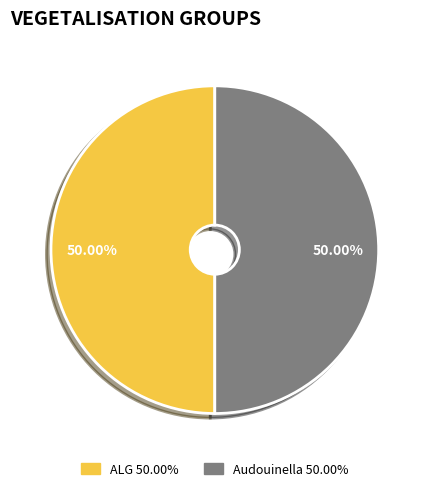

To the nearest percent, what is the average slice percentage?

50%